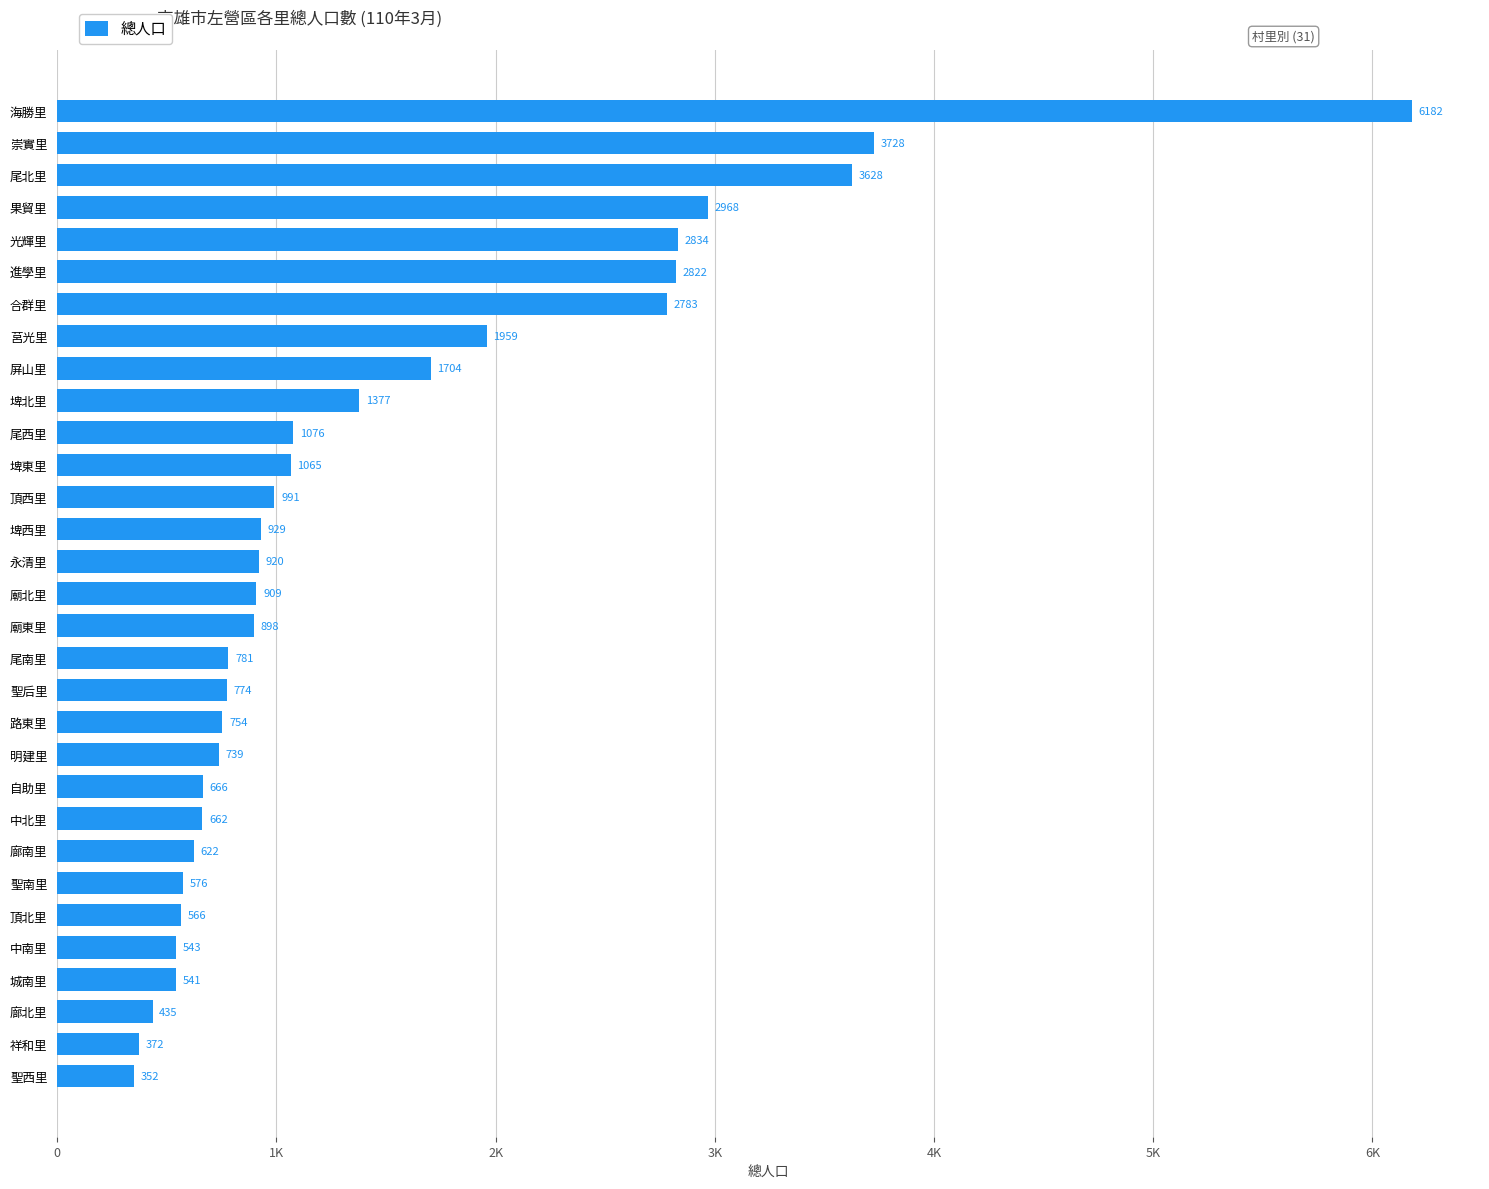

Are the bars horizontal?

Yes